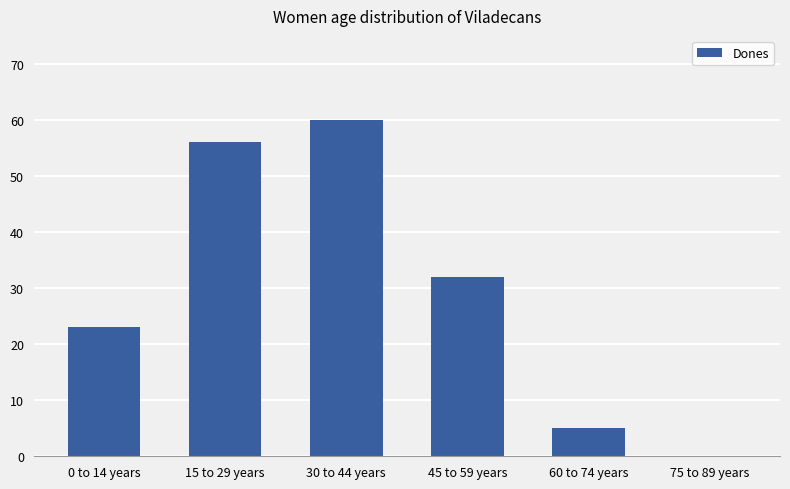

What is the maximum value shown in the chart?

60